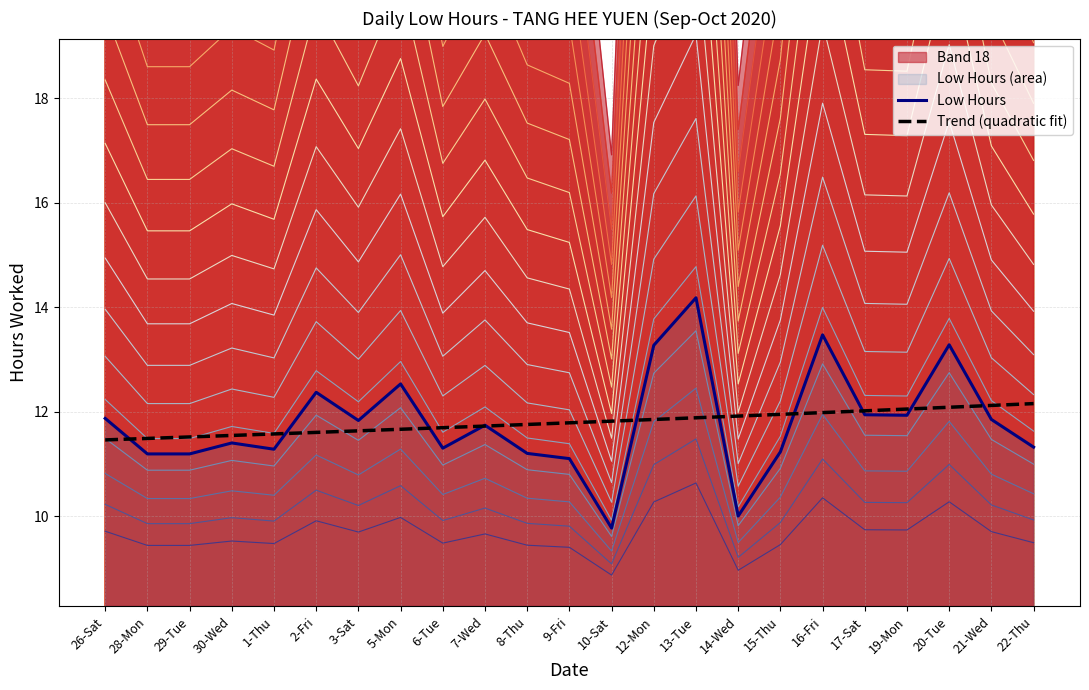

Is the value of Low Hours at 17-Sat greater than the value of Trend (quadratic fit) at 17-Sat?

No